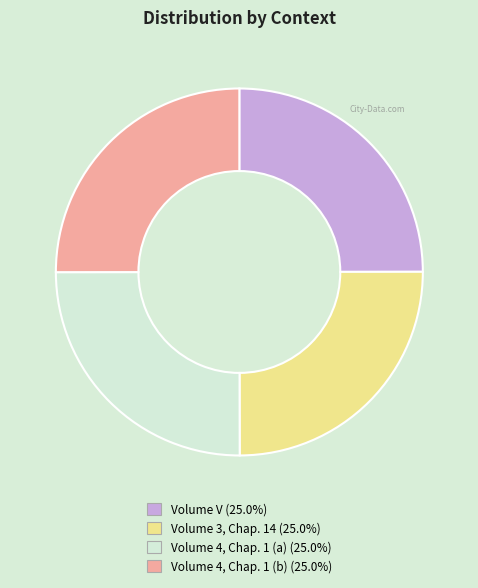

How many slices are in this pie chart?

4